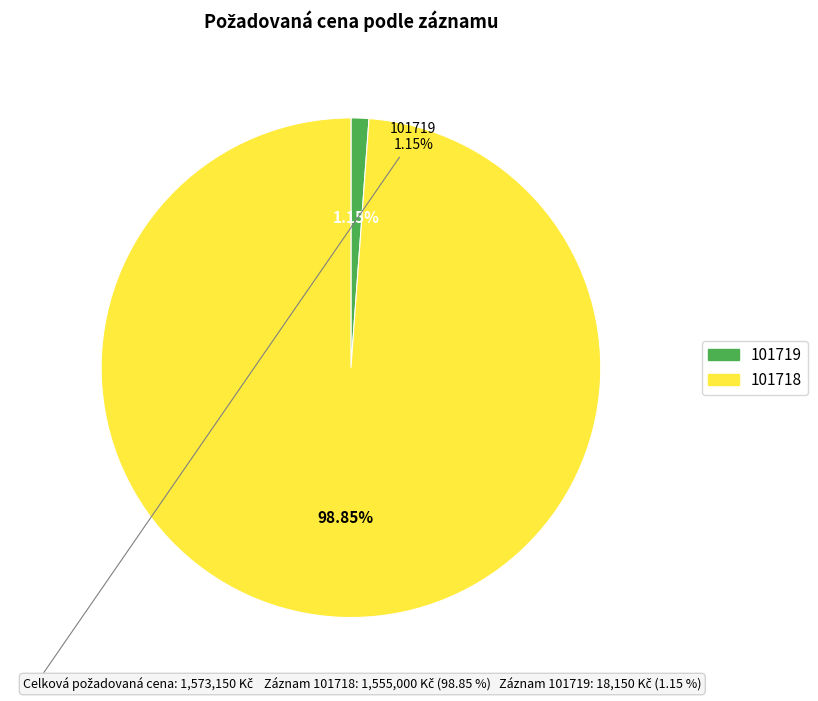

True or false: 101719 accounts for 15% of the total.

False